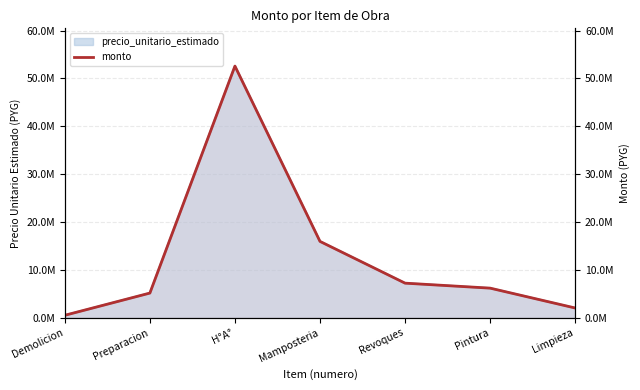

Reading left to right, extract all data points from this chart.

502875	5145000	52572983	15939070	7216420	6174900	2025000